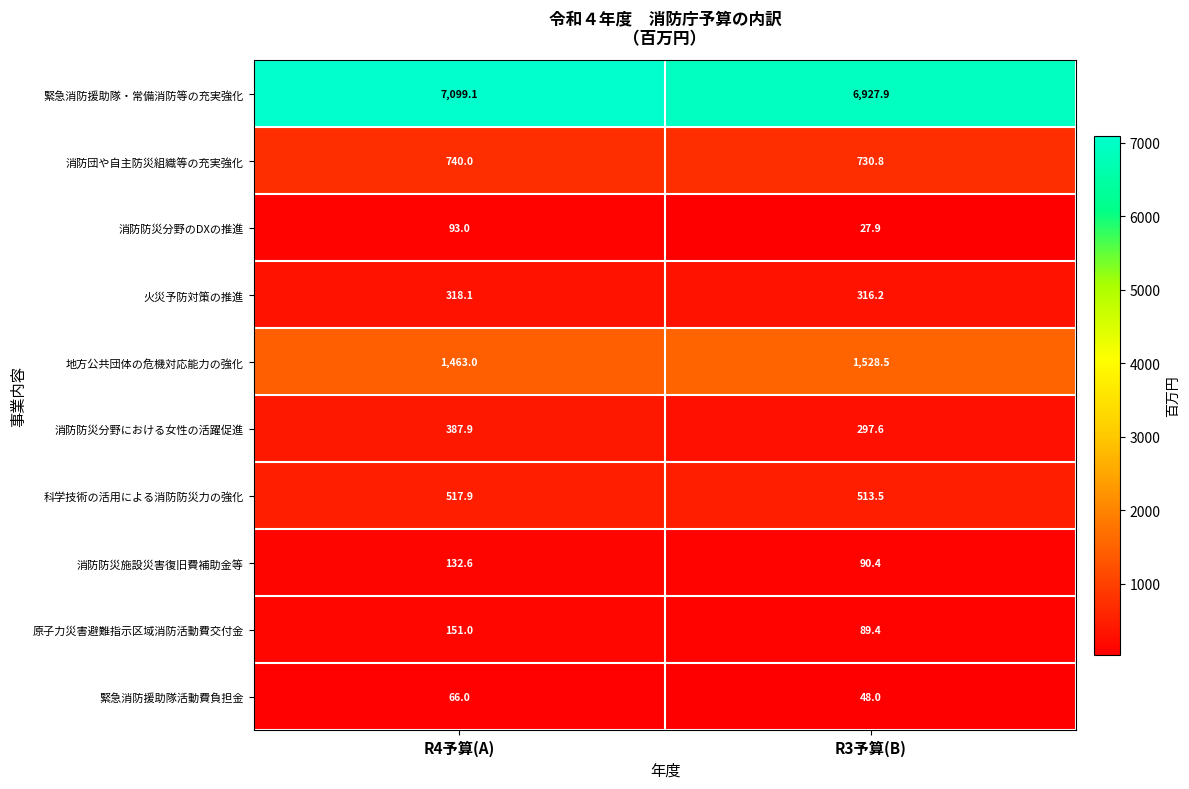

At R3予算(B), list the series in order from smallest to largest.

消防防災分野のDXの推進, 緊急消防援助隊活動費負担金, 原子力災害避難指示区域消防活動費交付金, 消防防災施設災害復旧費補助金等, 消防防災分野における女性の活躍促進, 火災予防対策の推進, 科学技術の活用による消防防災力の強化, 消防団や自主防災組織等の充実強化, 地方公共団体の危機対応能力の強化, 緊急消防援助隊・常備消防等の充実強化